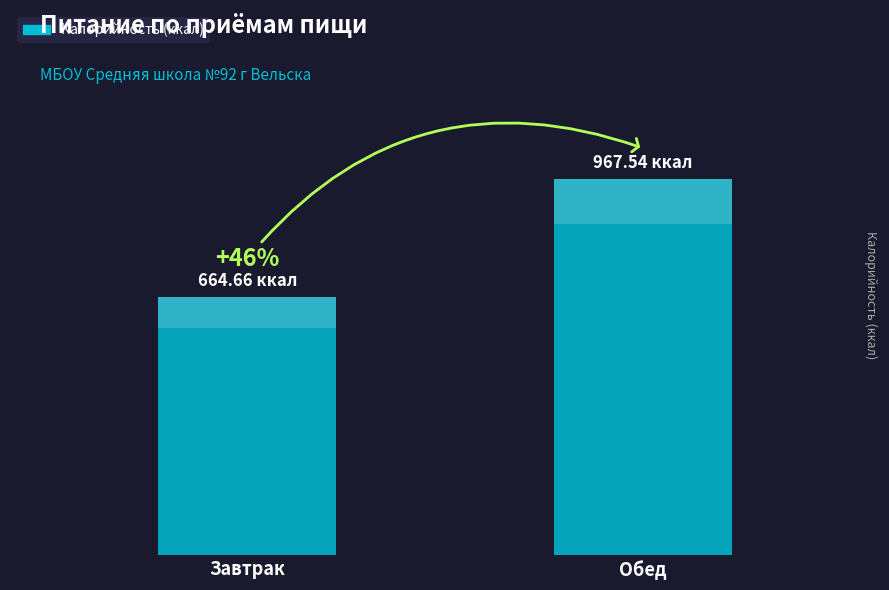

What value does the data have at Завтрак?

664.7